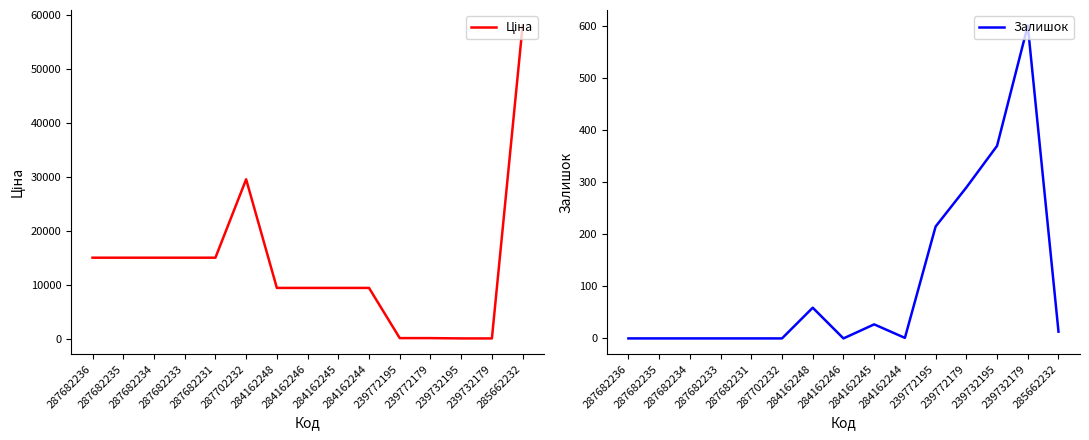

Which series has the widest spread of values?

Ціна